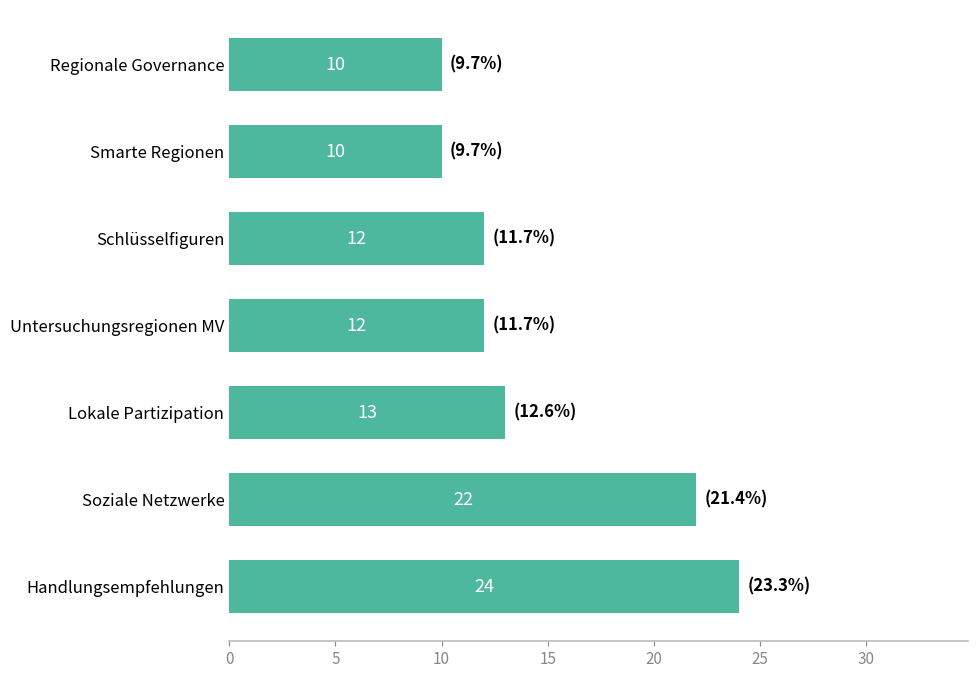

Reading bottom to top, what are all the values shown in this chart?

Handlungsempfehlungen=24	Soziale Netzwerke=22	Lokale Partizipation=13	Untersuchungsregionen MV=12	Schlüsselfiguren=12	Smarte Regionen=10	Regionale Governance=10